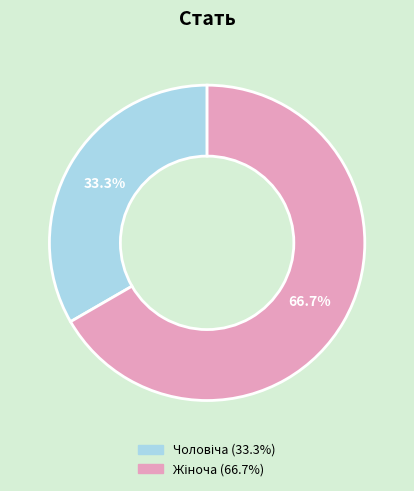

How many slices are in this pie chart?

2